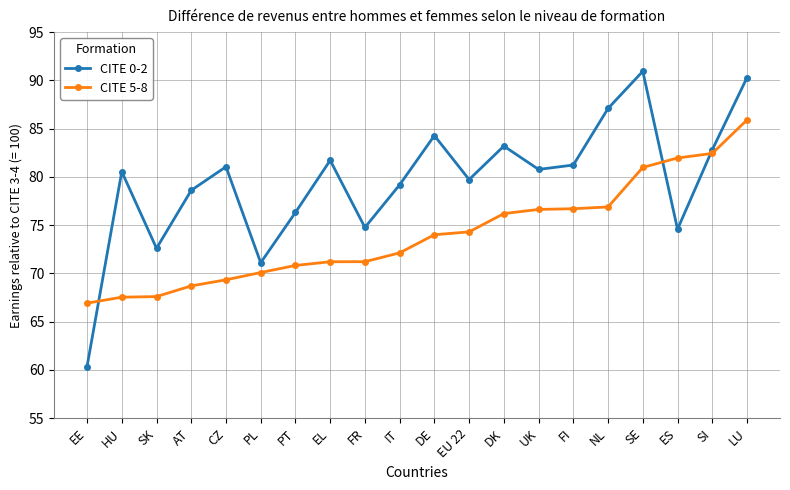

What position from the right is LU?

1